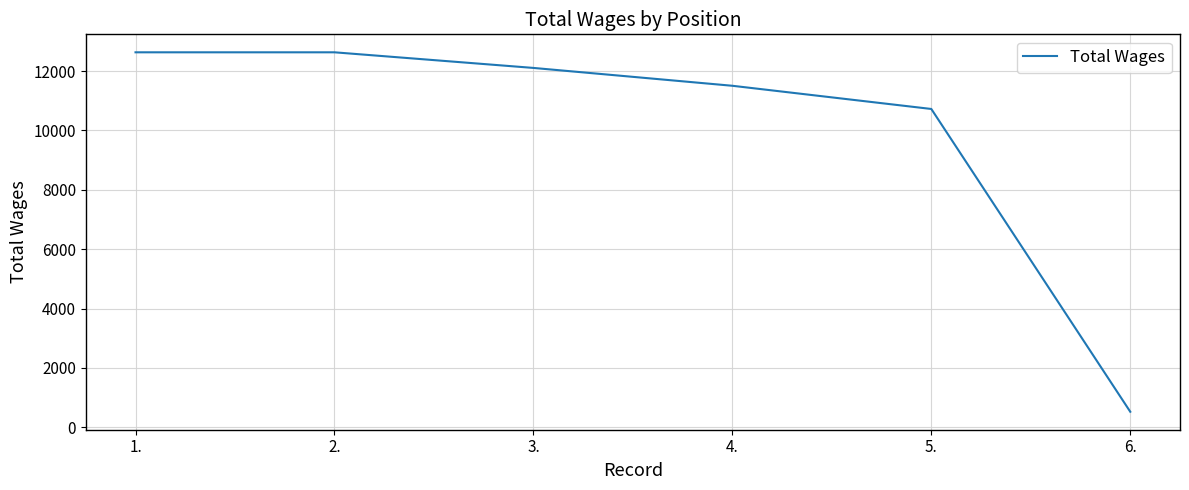

Where is the data nearest to the value 6578?

5.